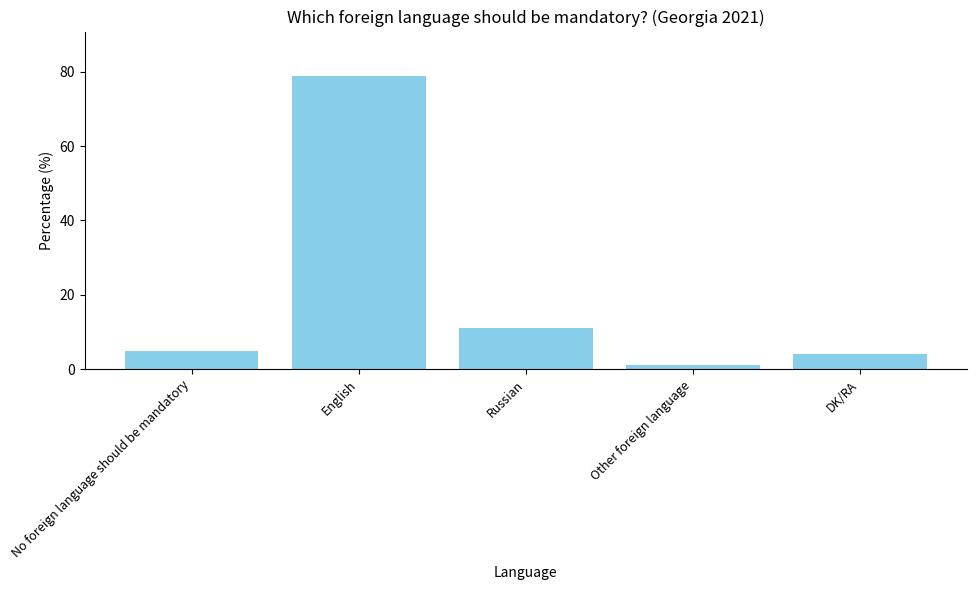

Which label corresponds to the largest value in the chart?

English